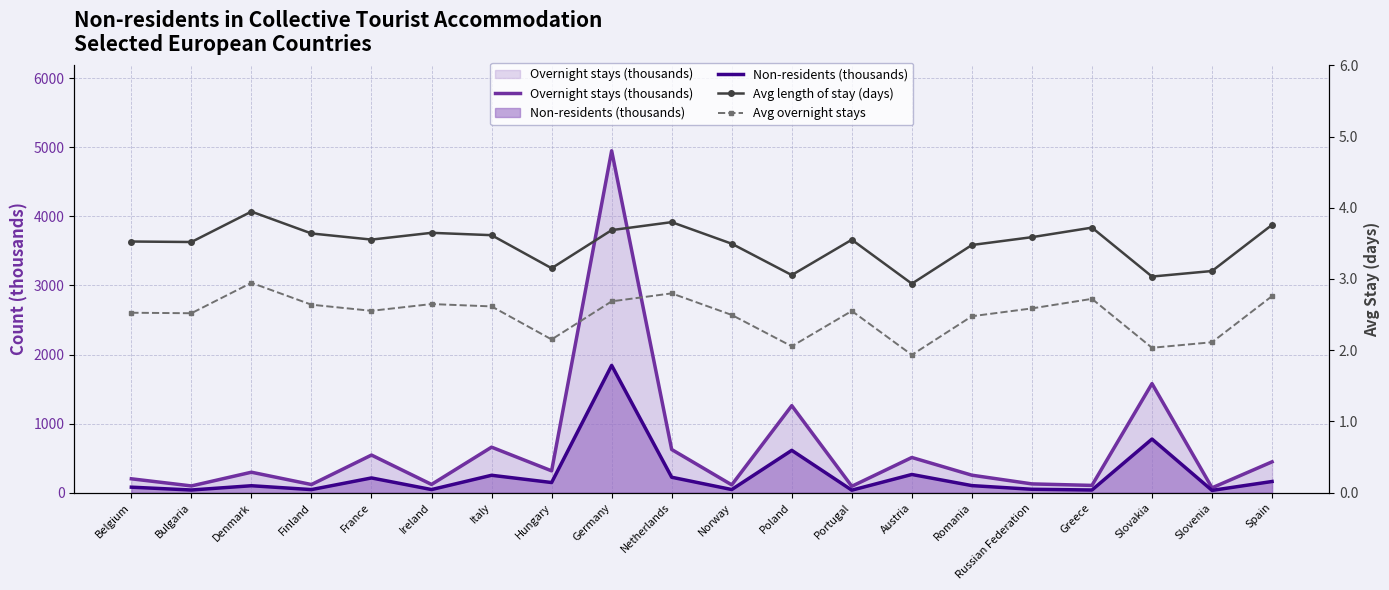

True or false: Avg overnight stays has a value of 2.6 at Ireland.

True